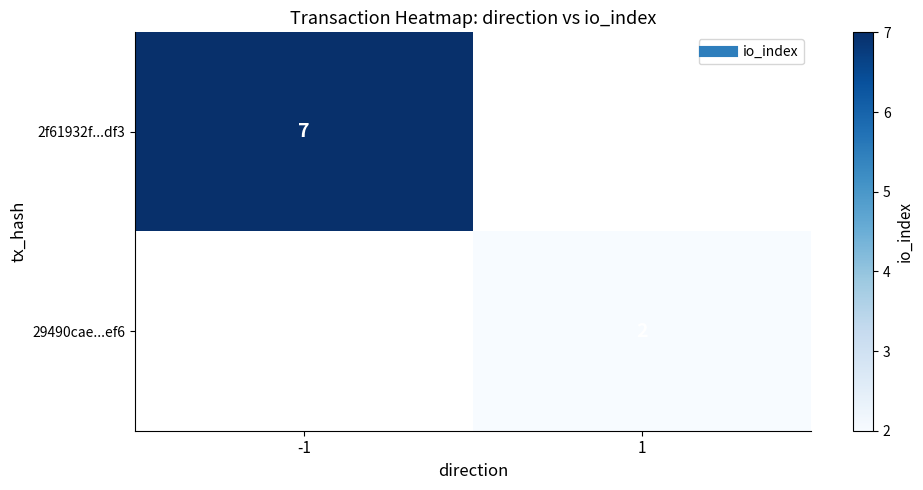

At which category does the chart reach its peak across all series?

-1